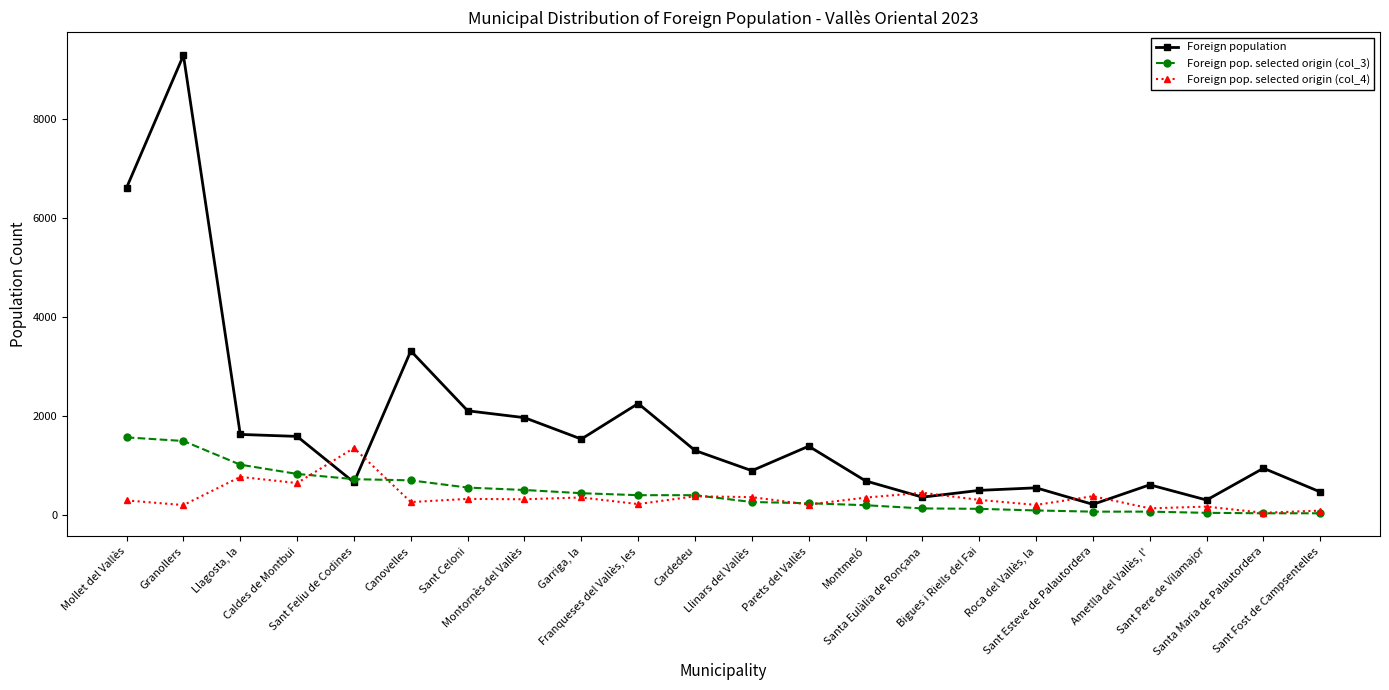

True or false: Foreign population has more than 2 points higher than both neighbors.

True